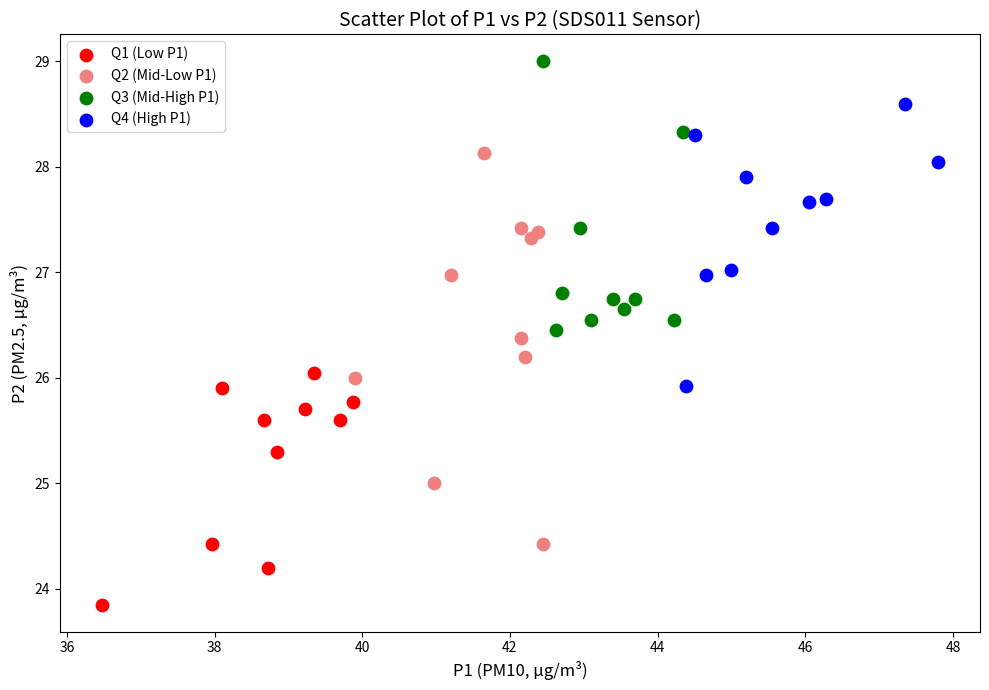

Which series contains the lowest Y value?

Q1 (Low P1)